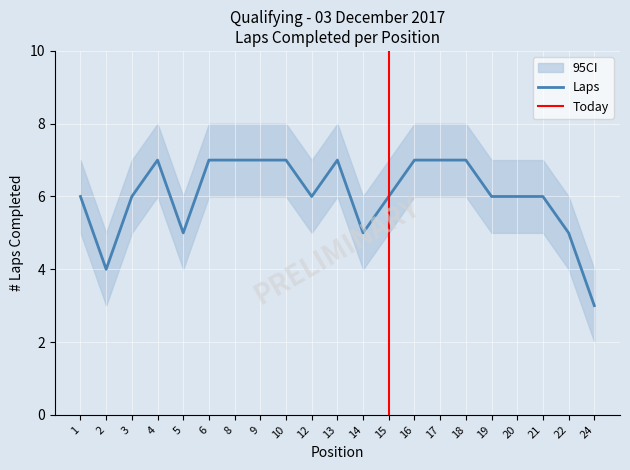

Is this an area chart (filled region under the line)?

No